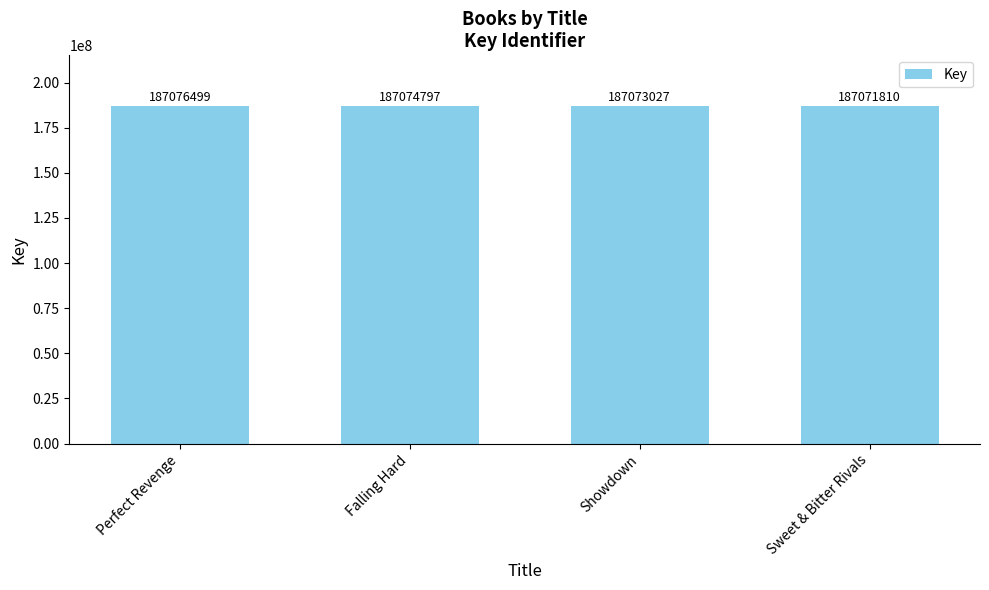

Count the number of data series in this chart.

1